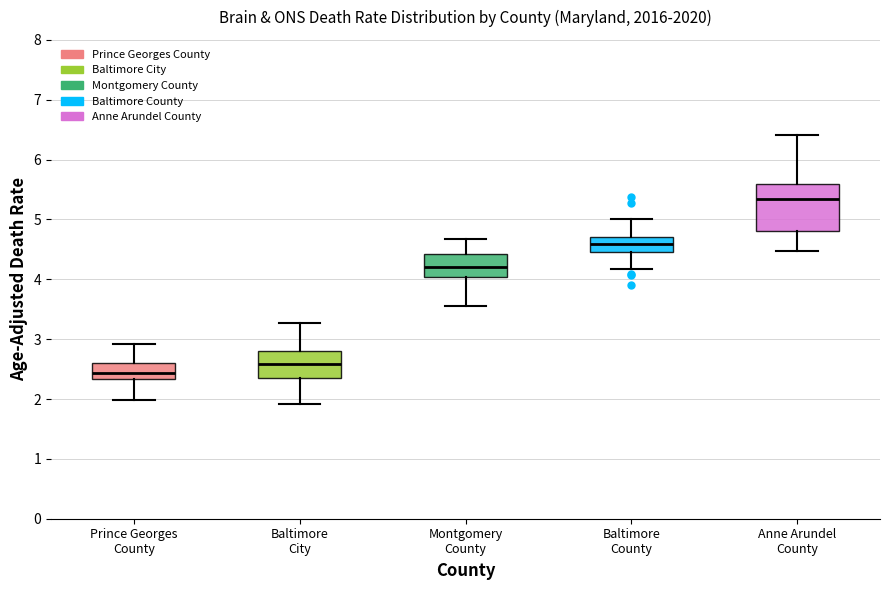

Where is the lower edge of the box for Montgomery County on the y-axis? The values are not printed on the chart, so give them approximately, as read against the axis.

4.0